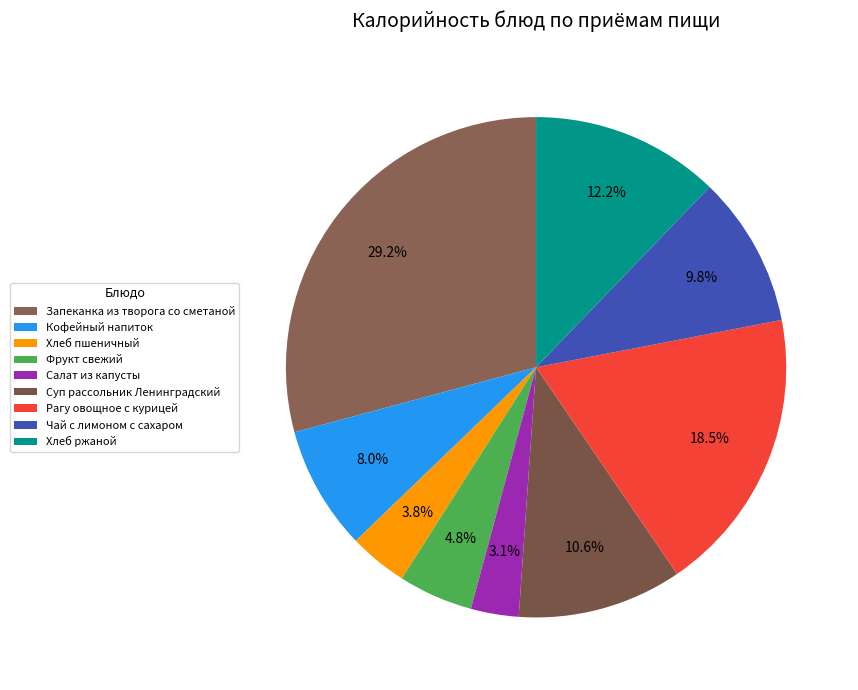

What is the change in value from Фрукт свежий to Суп рассольник Ленинградский?

+68.3